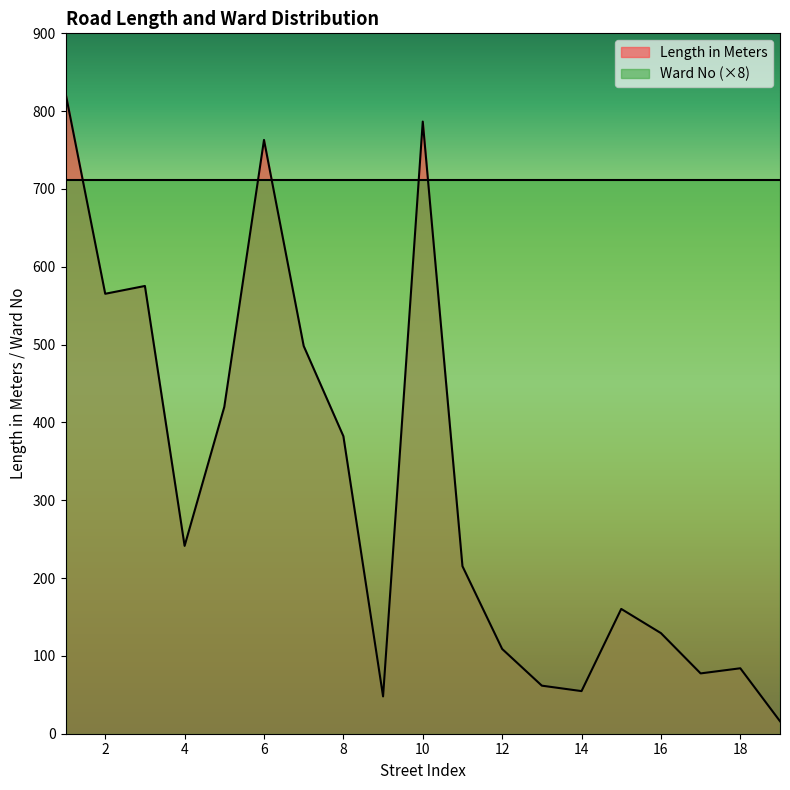

What is the maximum value shown in the chart?

823.3